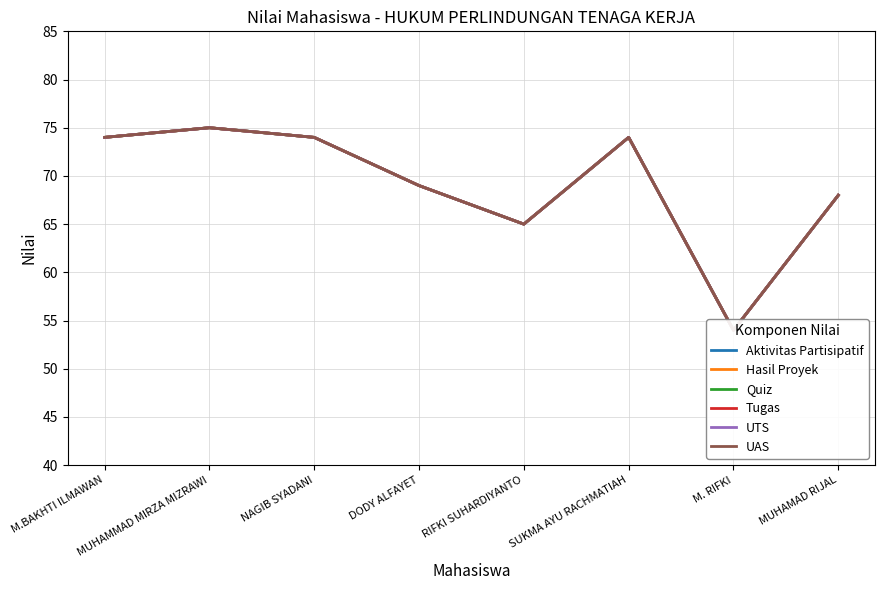

What is the label of the 5th point from the right?

DODY ALFAYET